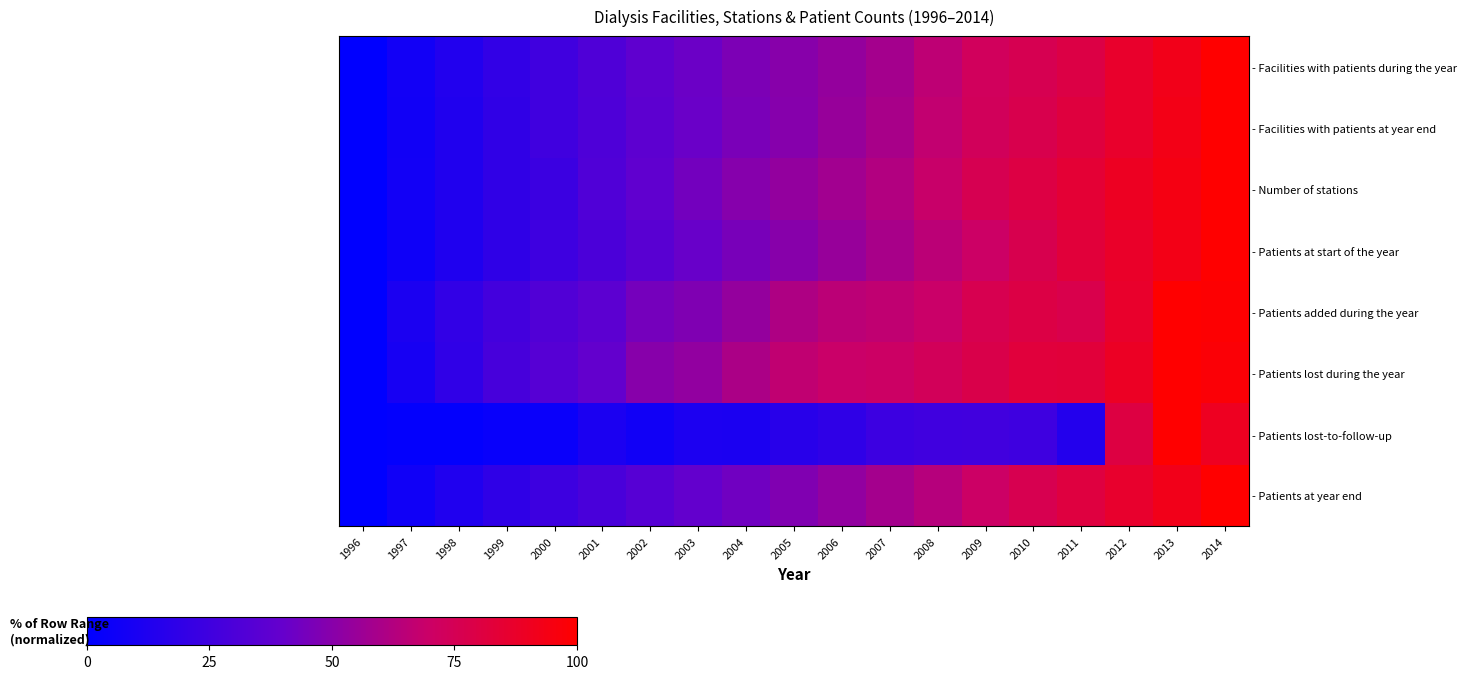

Which label corresponds to the smallest value in the chart?

1996